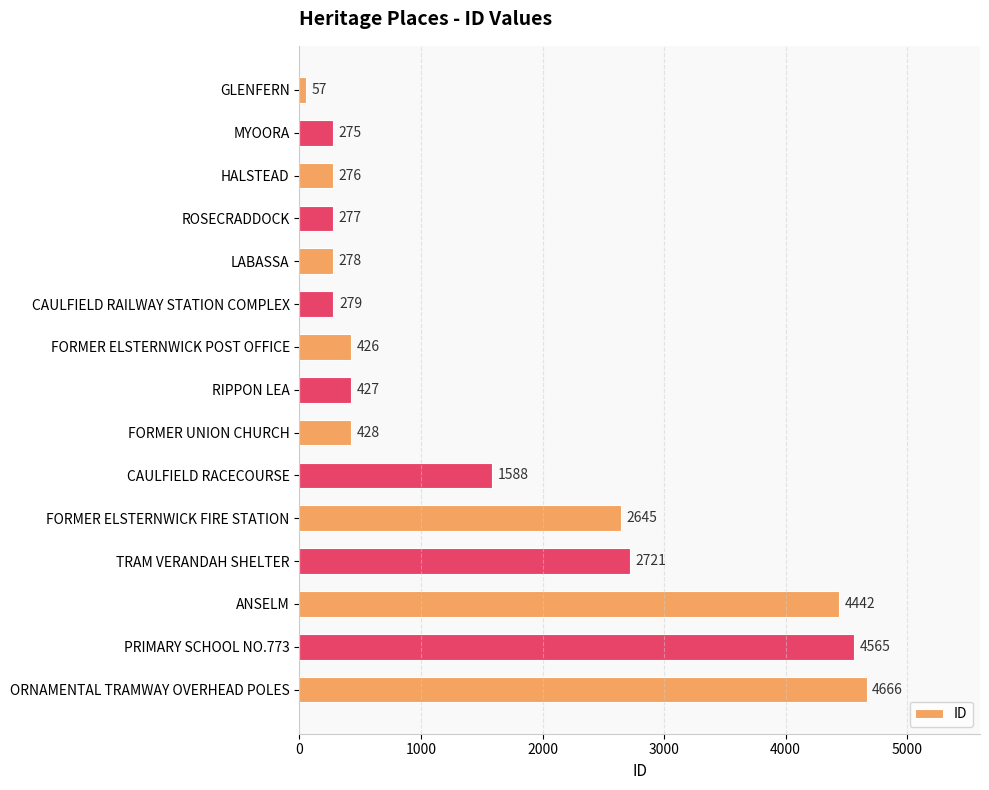

How many data points are less than 427?

7